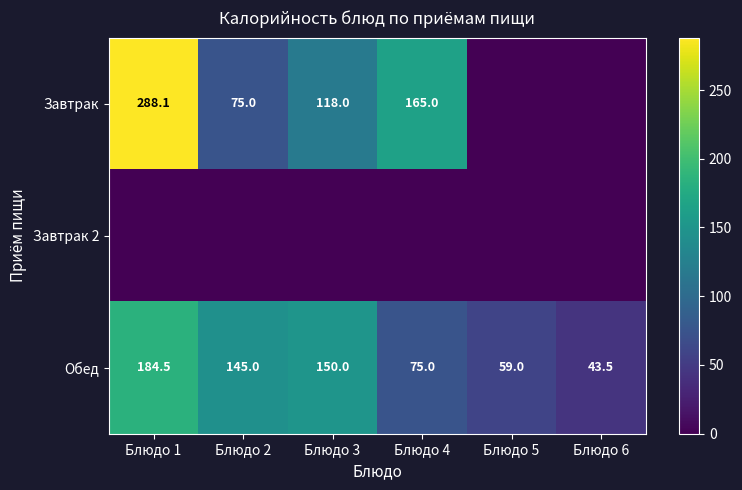

List the series in order of their peak value, lowest first.

Завтрак 2, Обед, Завтрак